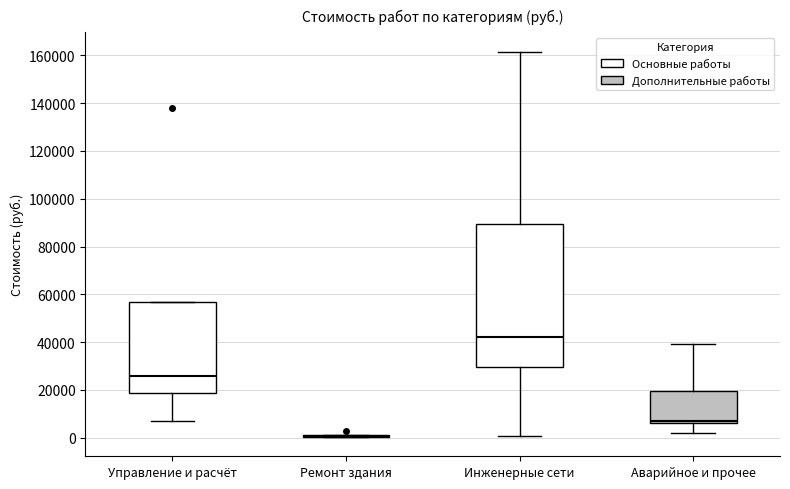

Reading left to right, read every box against the y-axis: the position of its median line, the range the box covers, and the ends of its whiskers. The values are not printed on the chart, so give them approximately, as read against the axis.

Управление и расчёт: median 26000, box 18000 to 56000, whiskers 8000 to 56000
Ремонт здания: box collapsed to a line at 0, whiskers 0 to 2000
Инженерные сети: median 42000, box 30000 to 90000, whiskers 0 to 162000
Аварийное и прочее: median 6000 (just above the box's lower edge), box 6000 to 20000, whiskers 2000 to 40000